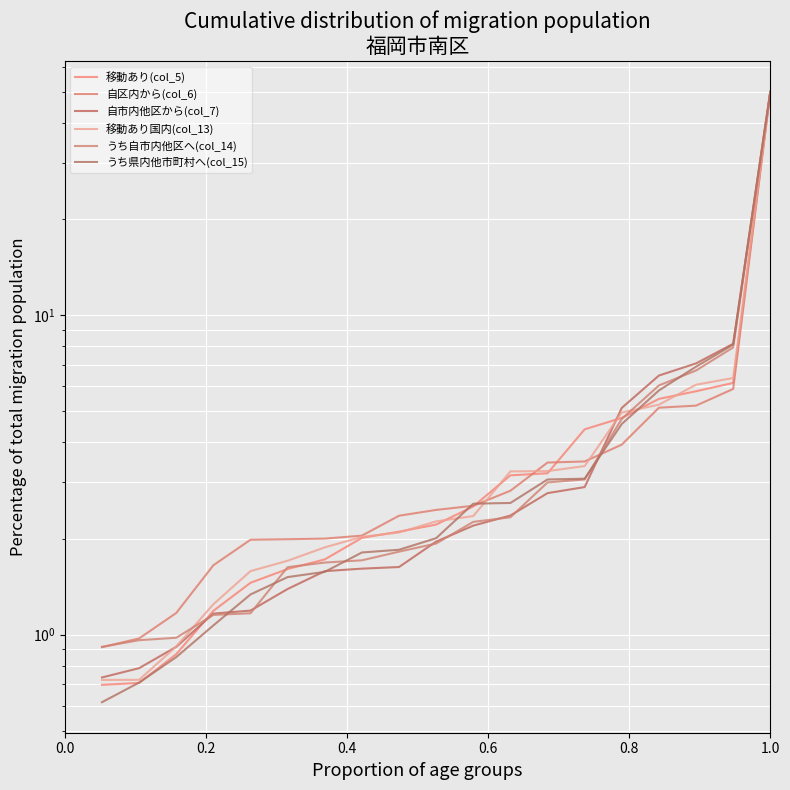

How many data points in うち自市内他区へ(col_14) are less than 1?

3